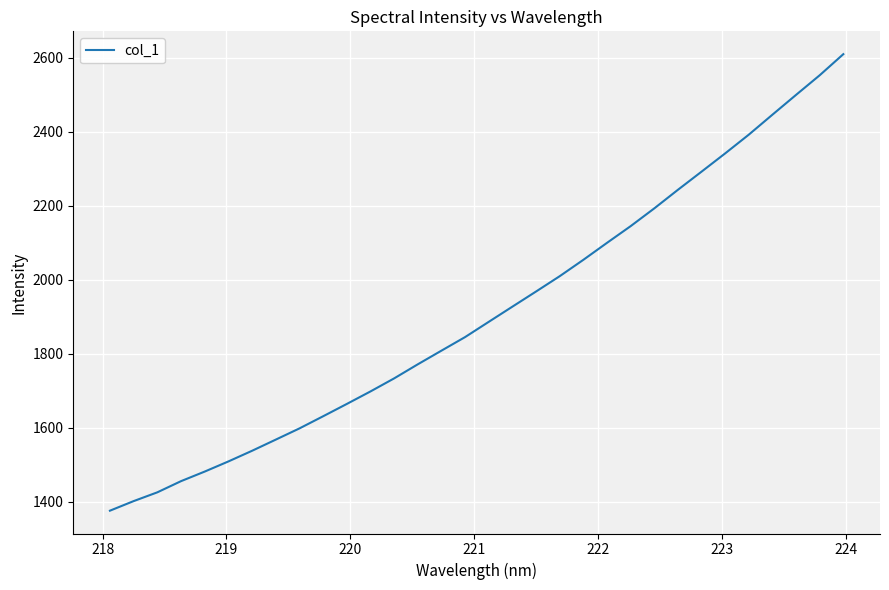

Does the chart have visible grid lines?

Yes